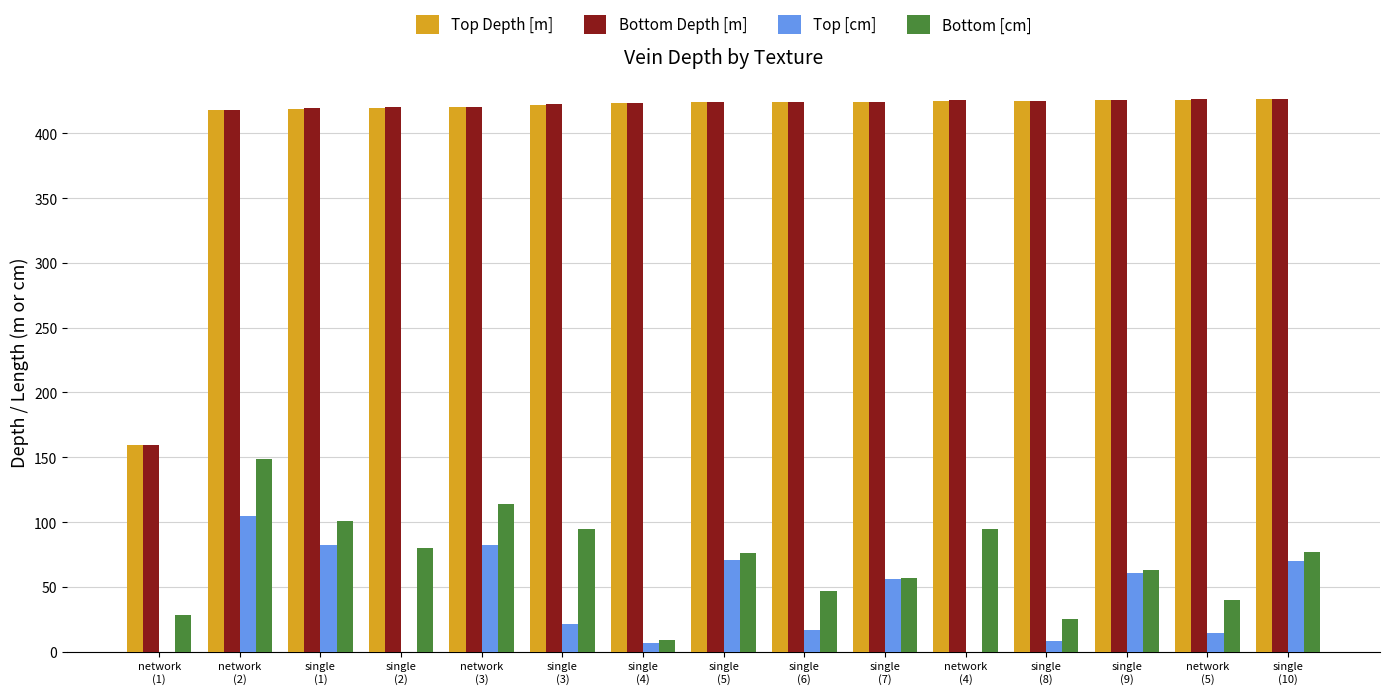

What is the maximum value shown in the chart?

426.8